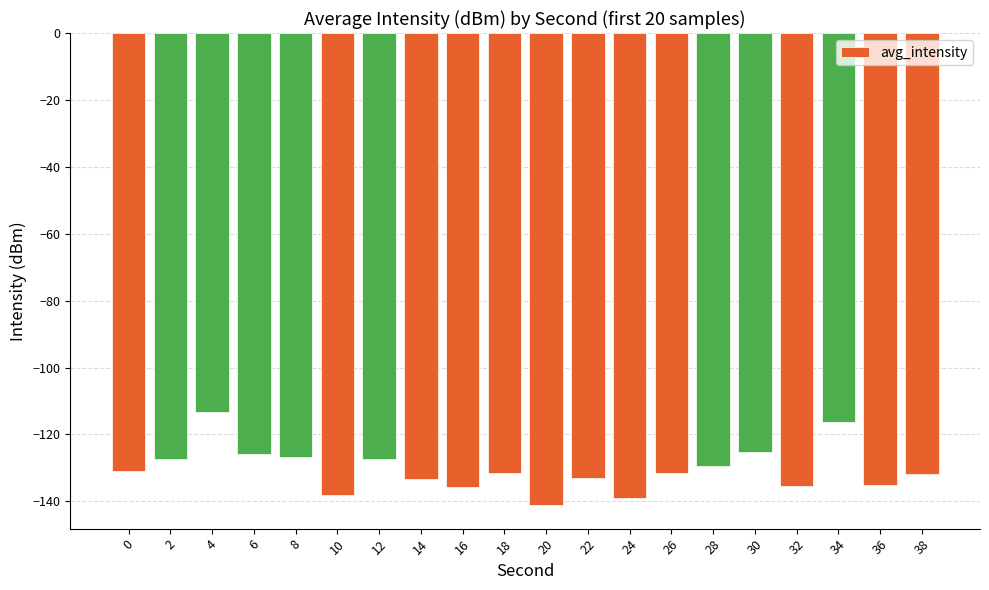

Which label corresponds to the smallest value in the chart?

20